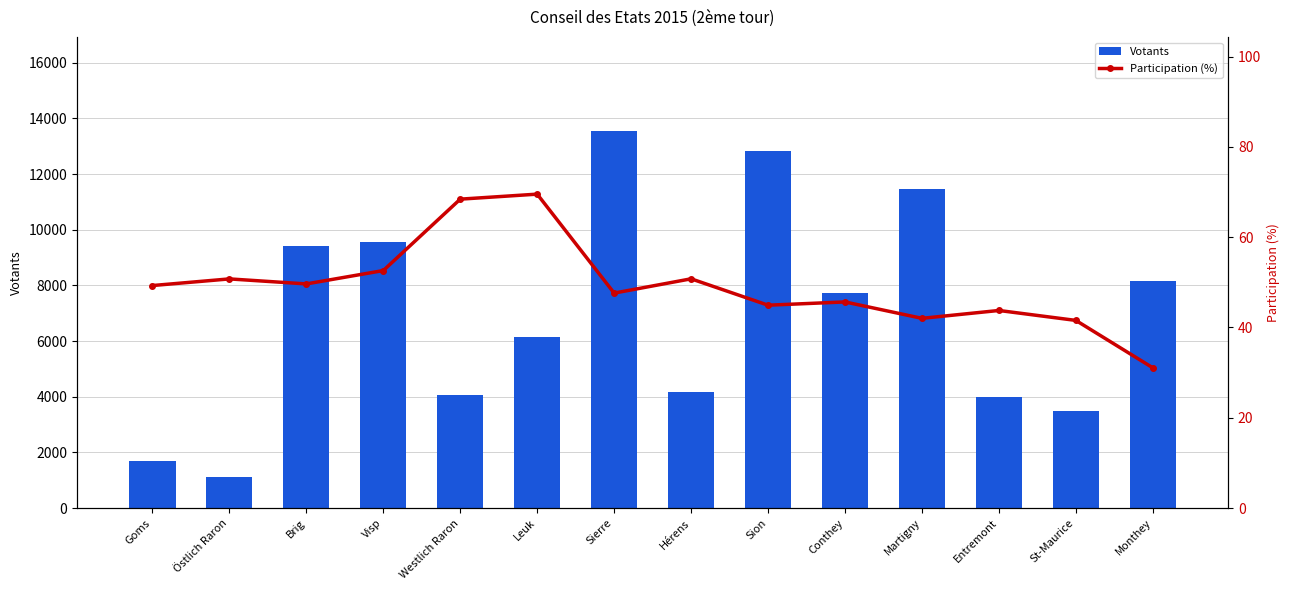

What position from the right is Westlich Raron?

10